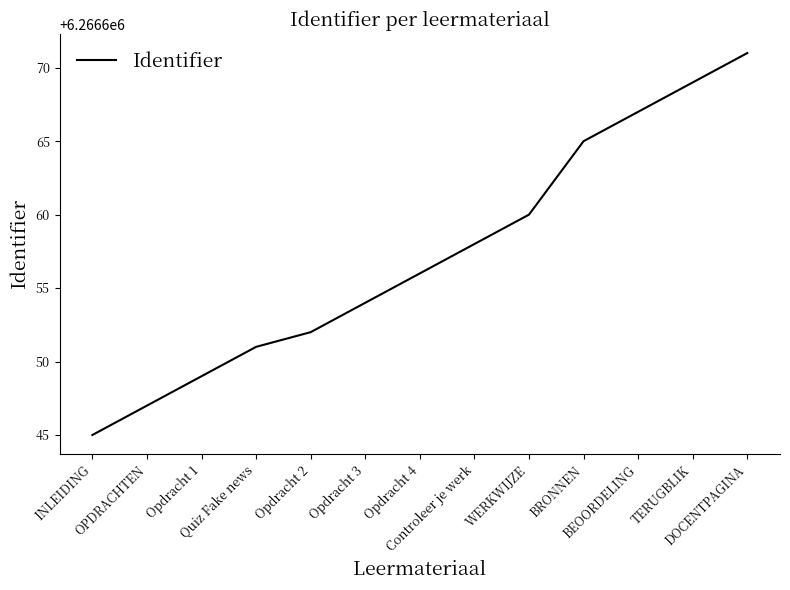

What position from the right is Opdracht 4?

7